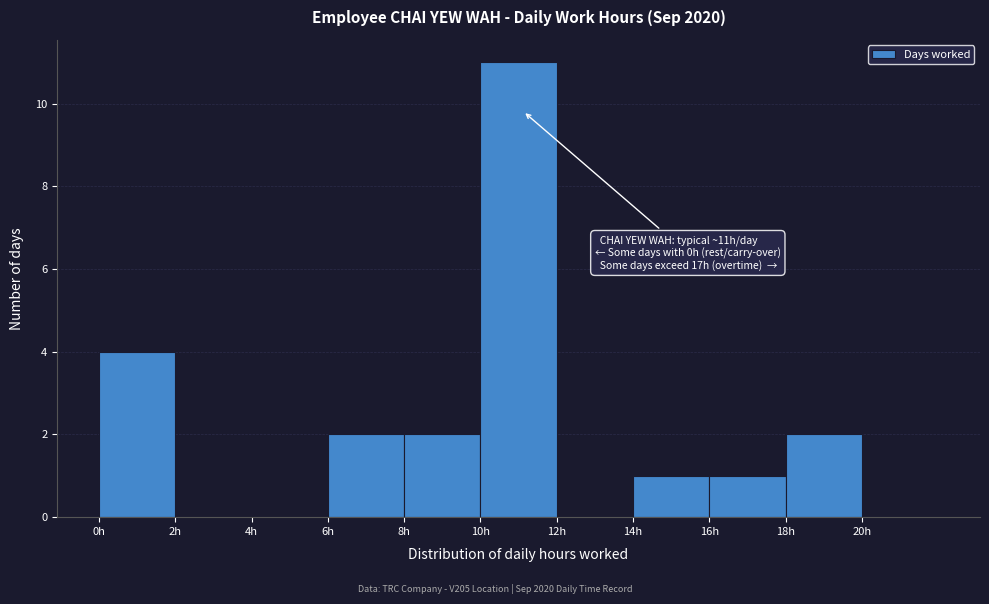

Which range on the x-axis has the tallest bar?

10 to 12